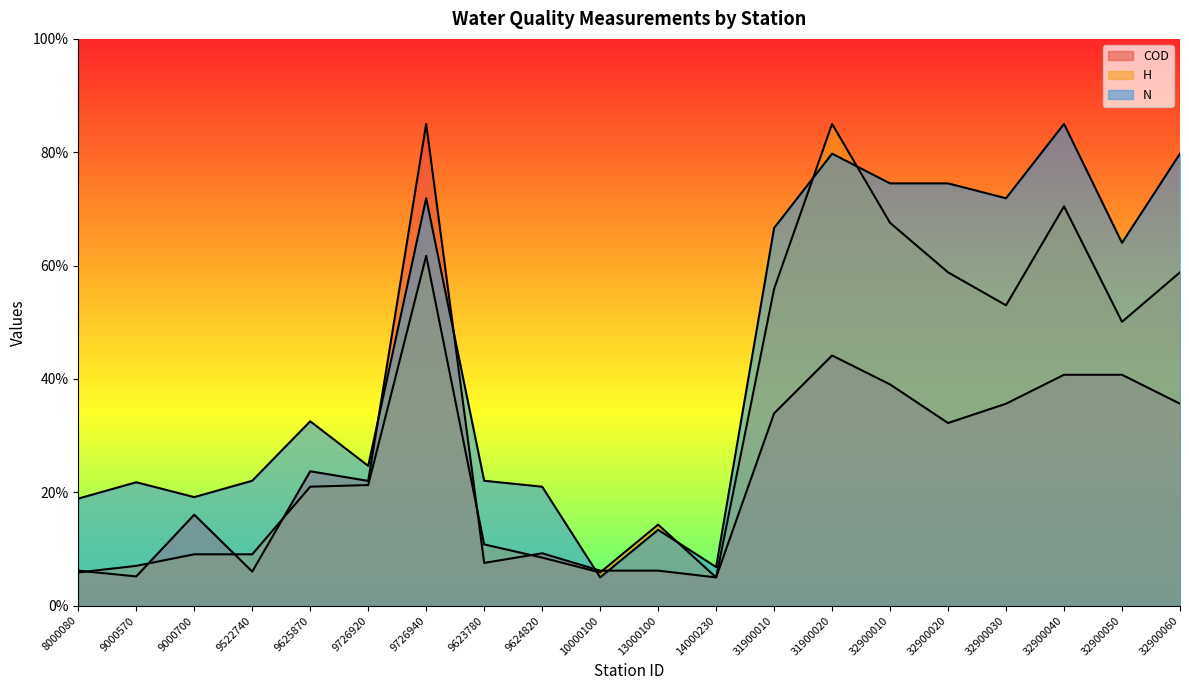

What is the minimum value shown in the chart?

5.0